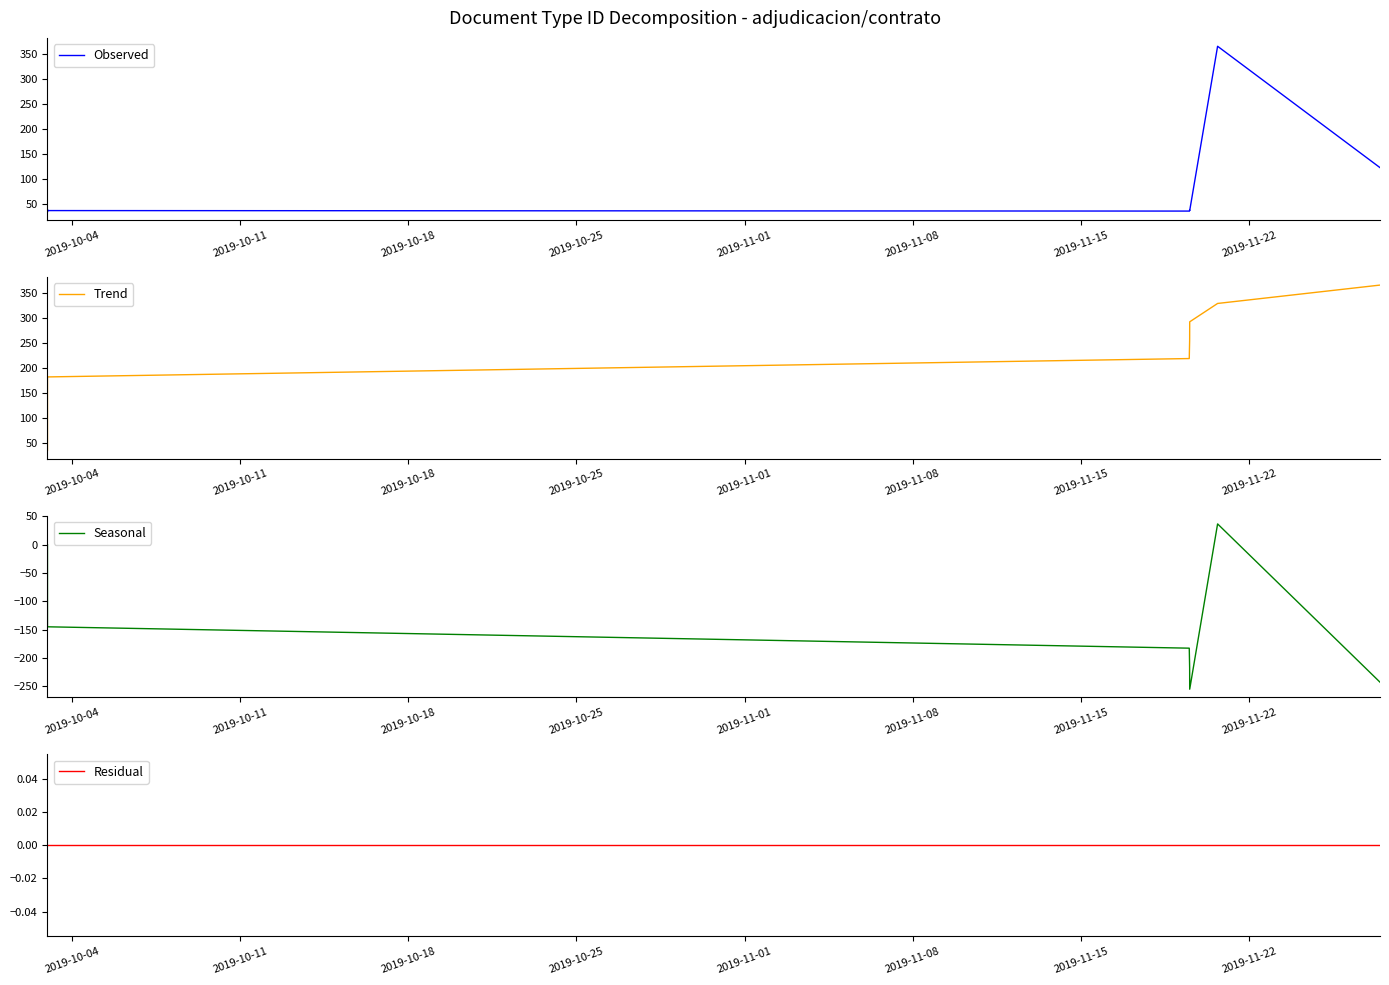

True or false: Residual and Observed cross at least once.

False